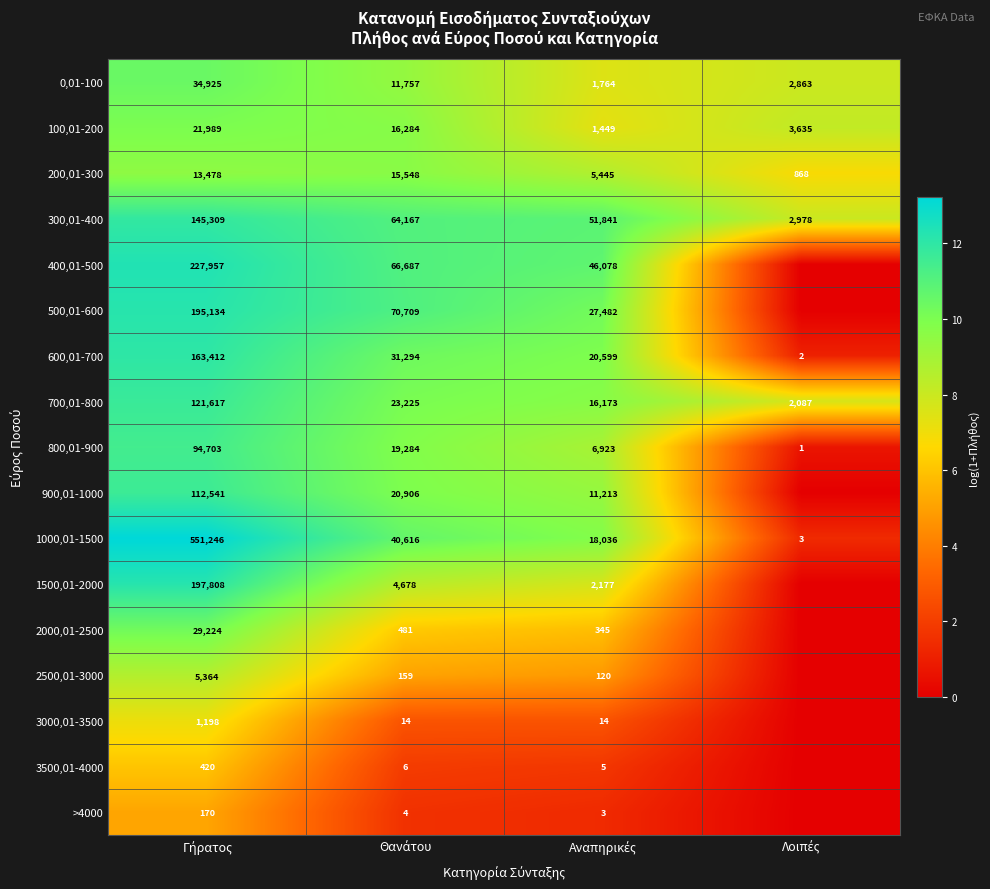

What is the spread (max minus min) of values at Αναπηρικές?

9.5